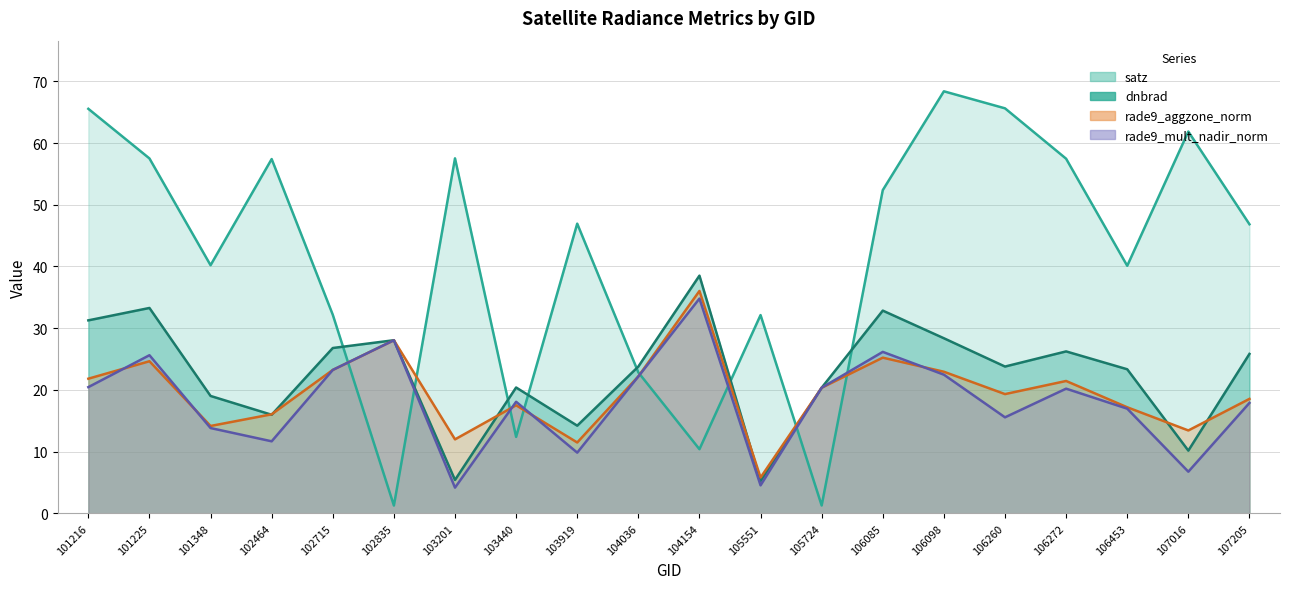

What is the value of the satz point at the 14th from the left?

52.4